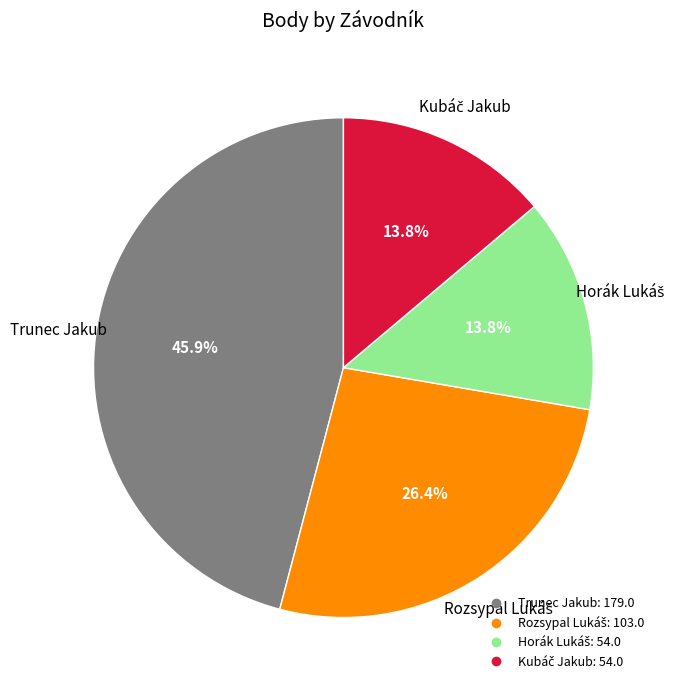

Does Trunec Jakub account for over 50% of the chart?

No